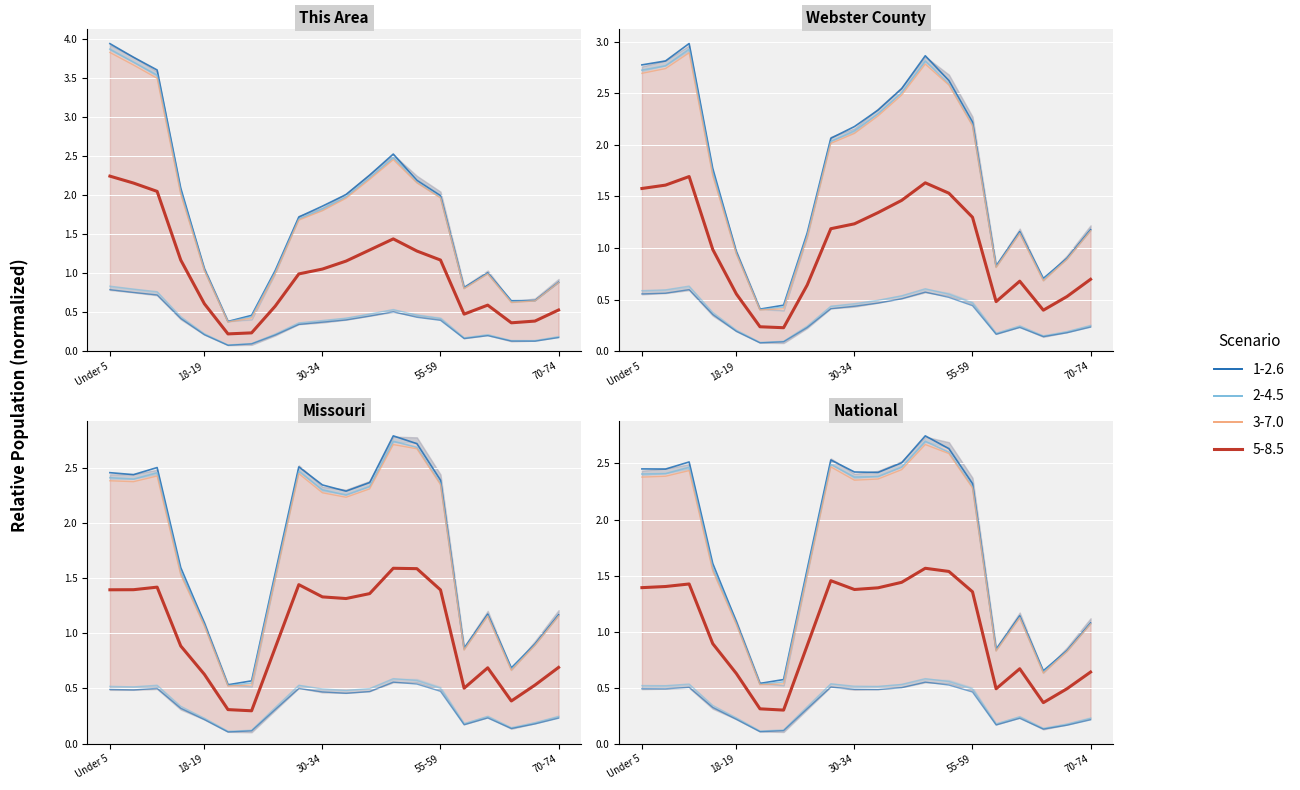

What is the label of the 6th point from the left?

20